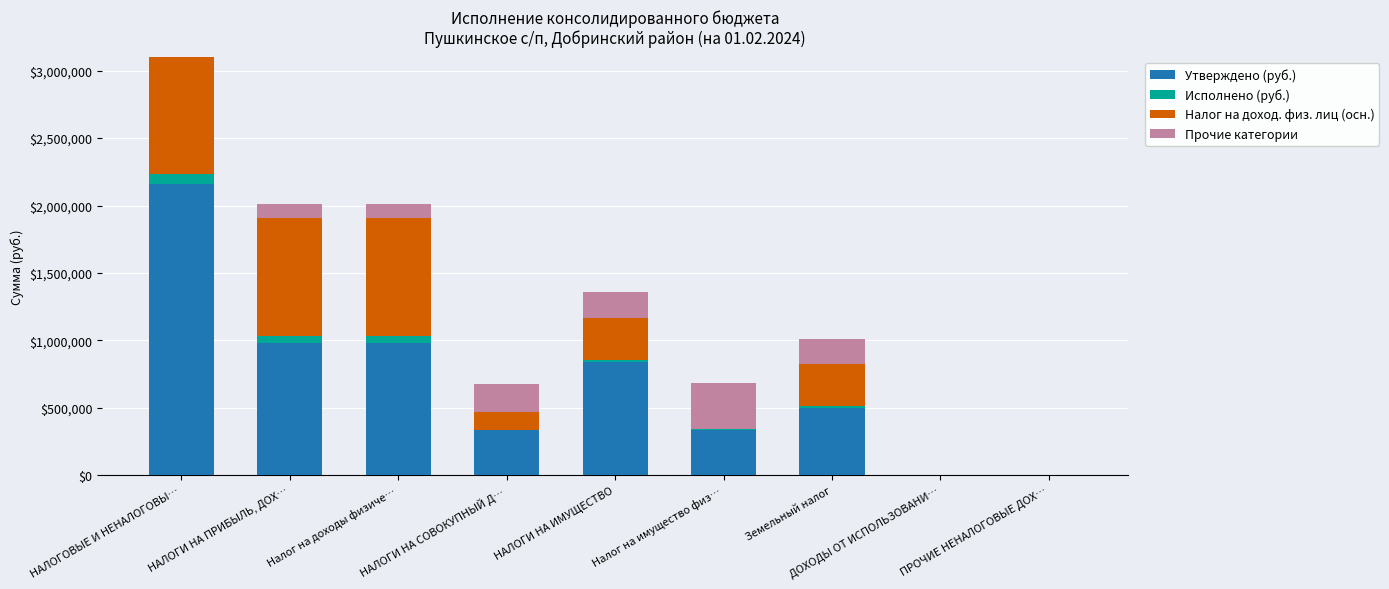

What is the maximum value for Утверждено (руб.)?

2161000.0